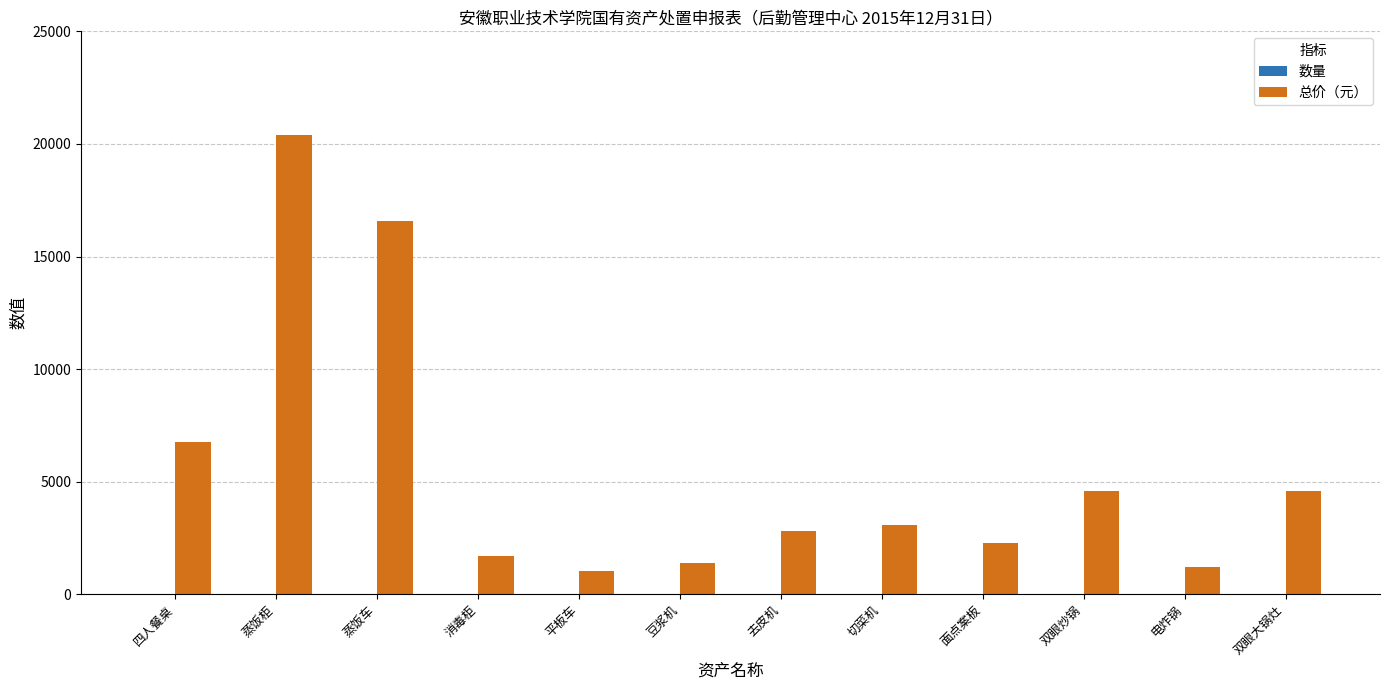

What is the greatest value displayed?

20400